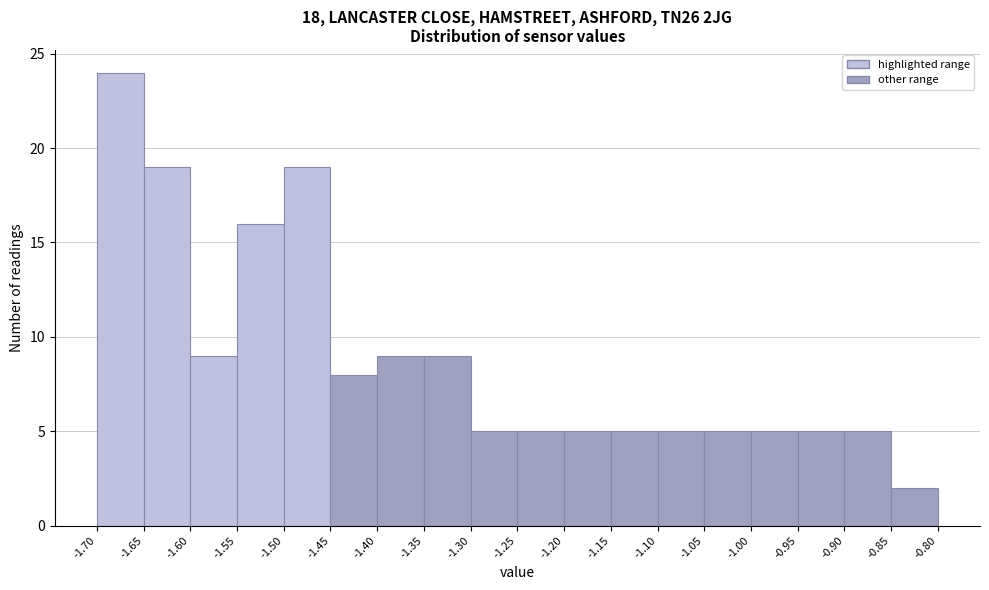

Which range on the x-axis has the tallest bar?

-1.70 to -1.65